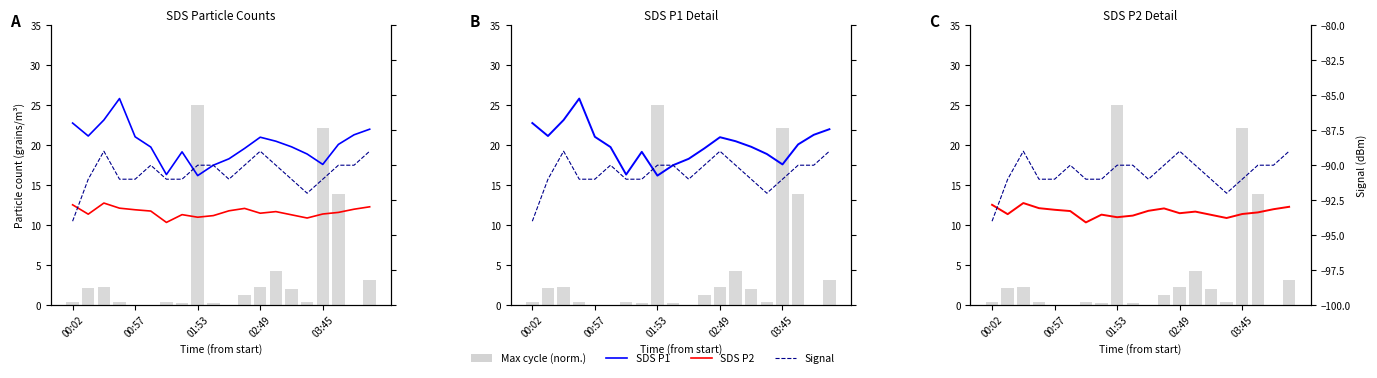

Which series has the largest total across all categories?

SDS P1